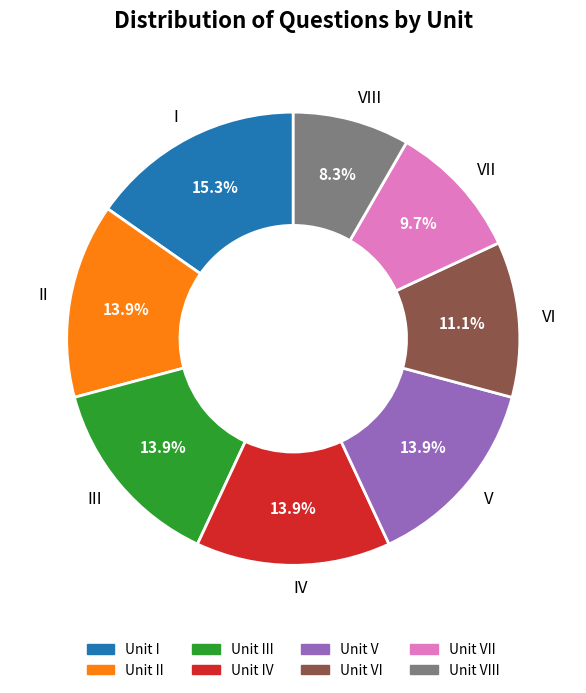

Count the number of slices in the pie.

8